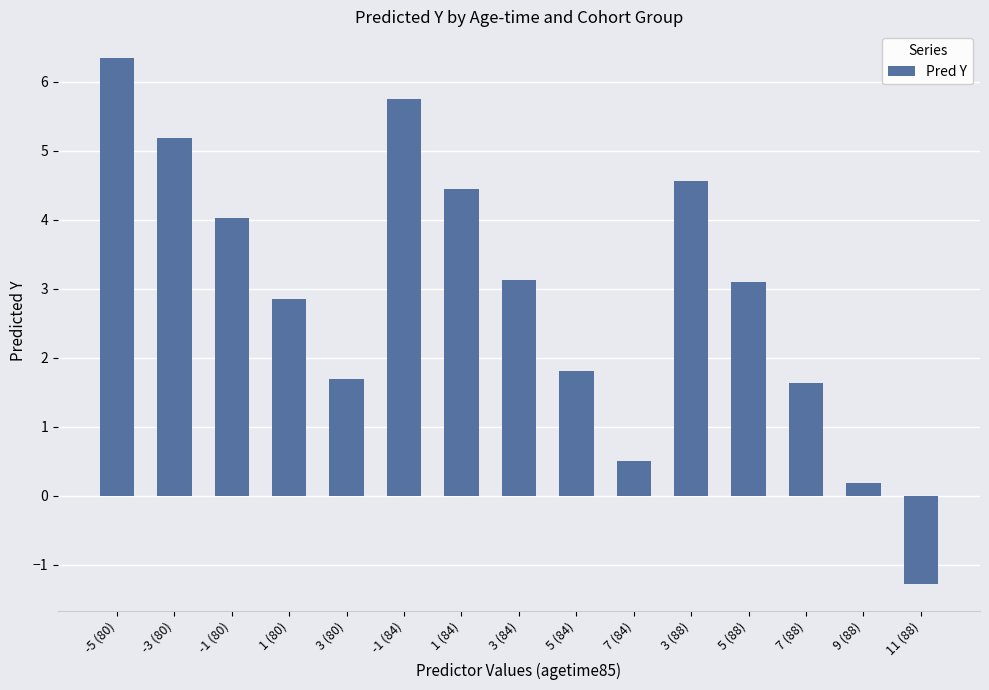

Reading left to right, extract all data points from this chart.

6.4	5.2	4.0	2.9	1.7	5.8	4.4	3.1	1.8	0.5	4.6	3.1	1.6	0.2	-1.3